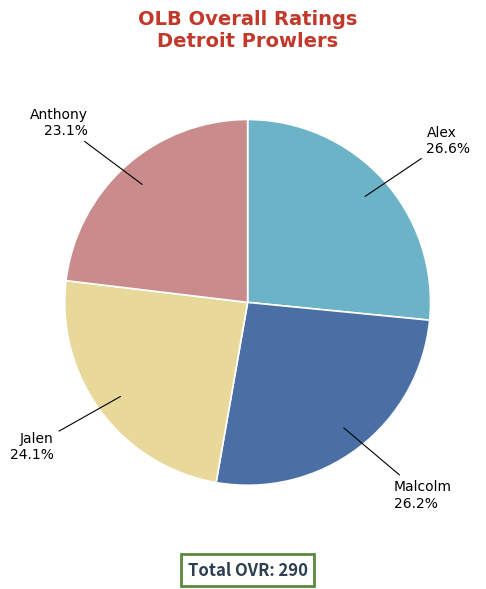

Is it true that Jalen is 24% of the pie?

True